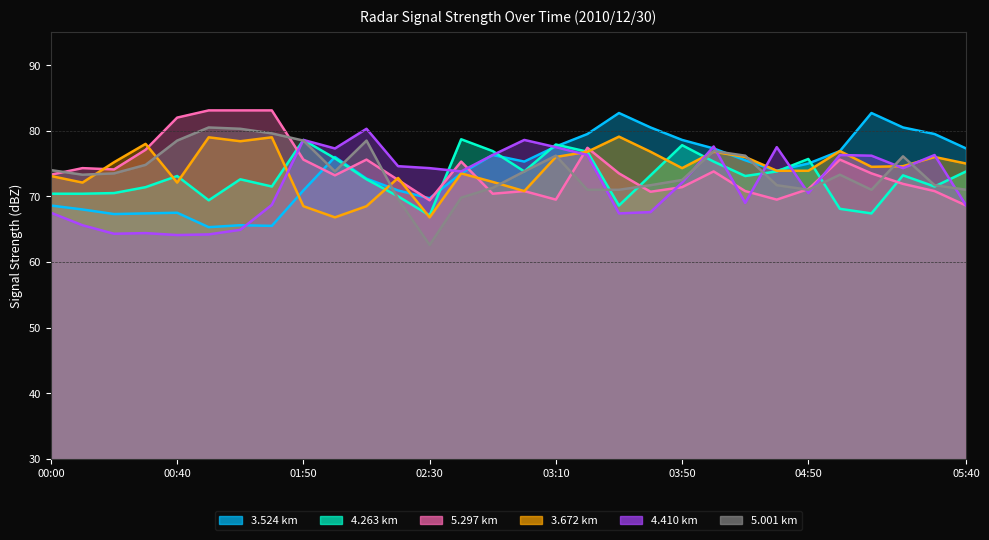

Reading left to right, what are all the values shown in this chart?

3.524: 68.6	68.0	67.3	67.4	67.5	65.3	65.6	65.5	70.9	76.0	72.7	70.9	69.7	73.5	76.3	75.3	77.6	79.5	82.7	80.5	78.6	77.3	75.5	73.9	75.0	76.9	82.7	80.5	79.5	77.3
4.263: 70.4	70.4	70.5	71.4	73.1	69.4	72.6	71.5	78.6	75.8	72.6	70.0	67.1	78.7	76.9	73.8	77.9	76.8	68.6	73.2	77.8	75.3	73.1	73.8	75.7	68.1	67.4	73.2	71.5	73.8
5.297: 73.3	74.3	74.1	77.1	82.0	83.1	83.1	83.1	75.6	73.2	75.6	72.5	69.4	75.3	70.4	70.8	69.5	77.4	73.5	70.7	71.4	73.8	70.8	69.5	71.1	75.6	73.5	71.9	70.8	68.6
3.672: 73.1	72.1	75.2	78.0	72.1	79.0	78.4	79.0	68.5	66.8	68.5	72.8	66.8	73.5	72.2	70.8	76.0	76.8	79.1	76.8	74.3	76.8	76.0	73.9	73.9	76.9	74.5	74.6	76.0	75.0
4.410: 67.5	65.6	64.3	64.4	64.1	64.2	64.9	68.7	78.6	77.3	80.3	74.6	74.3	73.8	76.3	78.6	77.5	76.3	67.4	67.6	72.1	77.6	69.0	77.5	70.5	76.3	76.2	74.3	76.3	68.6
5.001: 74.0	73.3	73.5	74.8	78.5	80.5	80.3	79.6	78.5	73.8	78.5	69.6	62.6	69.8	71.3	73.8	76.2	71.0	71.0	71.7	72.5	76.9	76.2	71.7	71.0	73.3	71.0	76.1	71.7	71.0